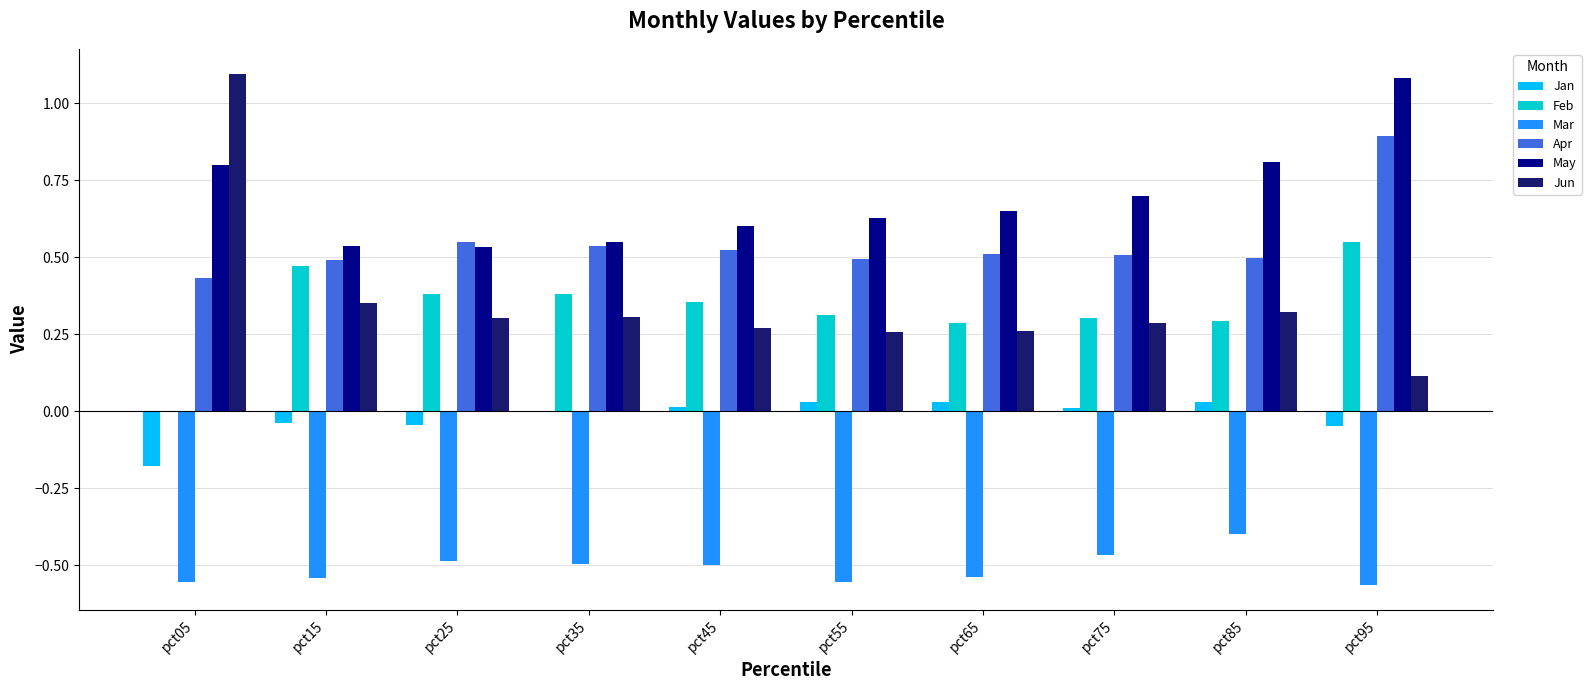

How many groups of bars are there?

10